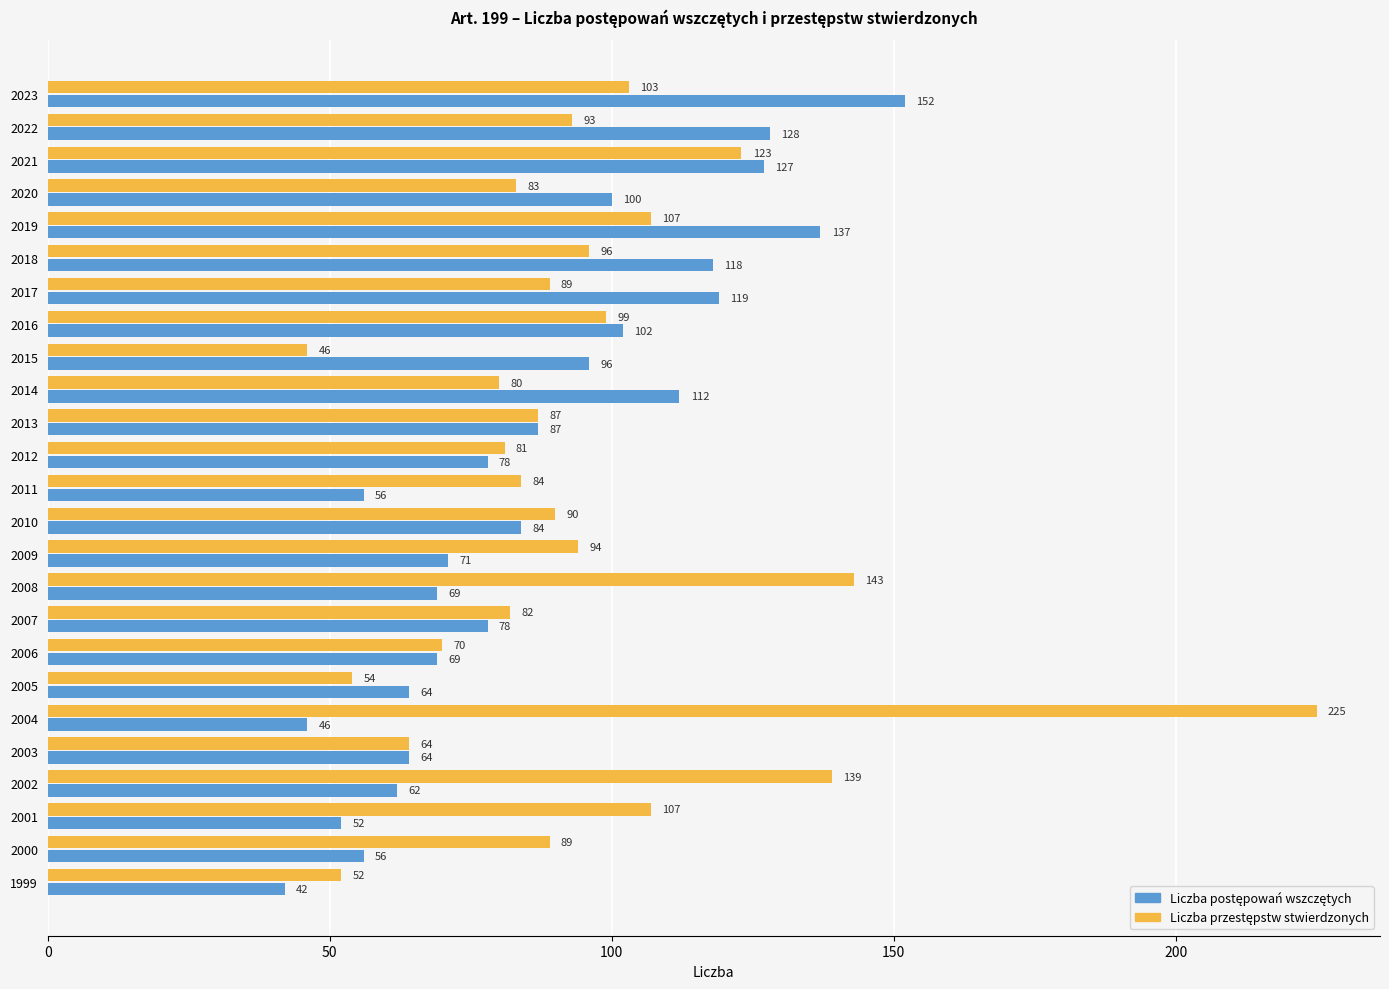

At how many categories does at least one series exceed 113?

9